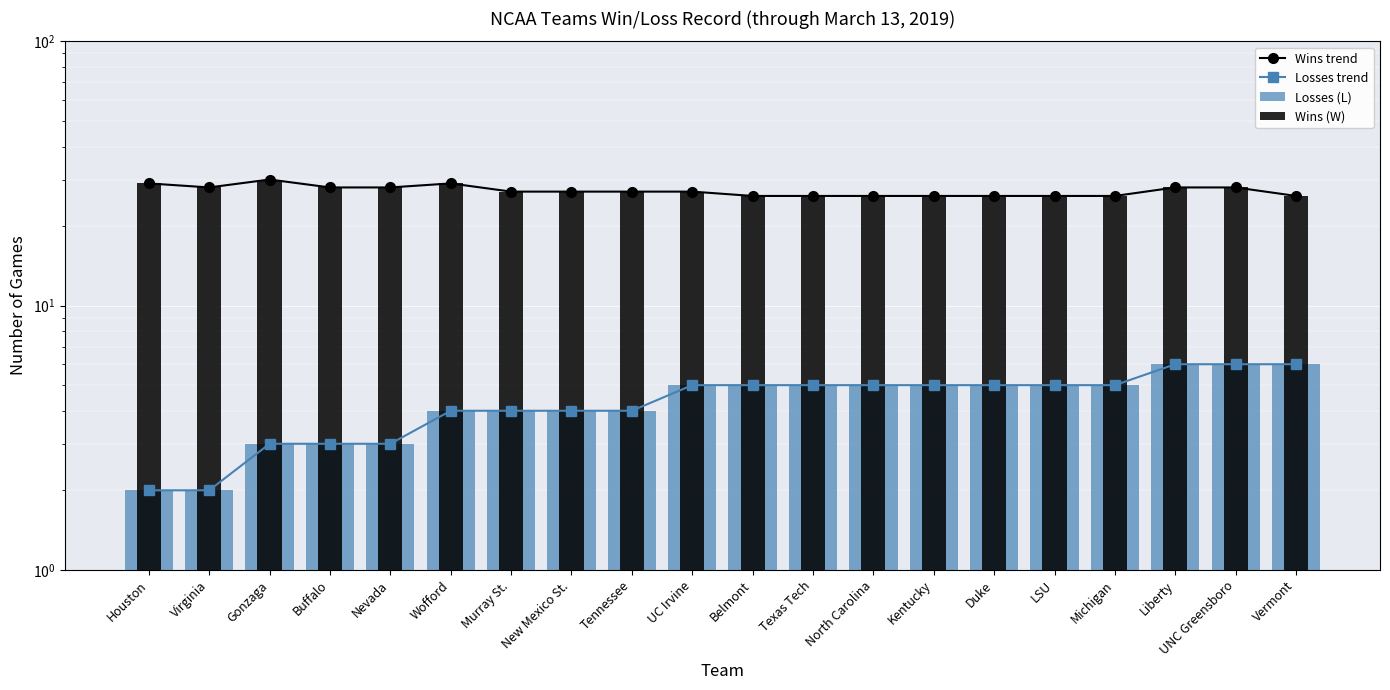

Which series has the largest range (max minus min)?

Wins trend